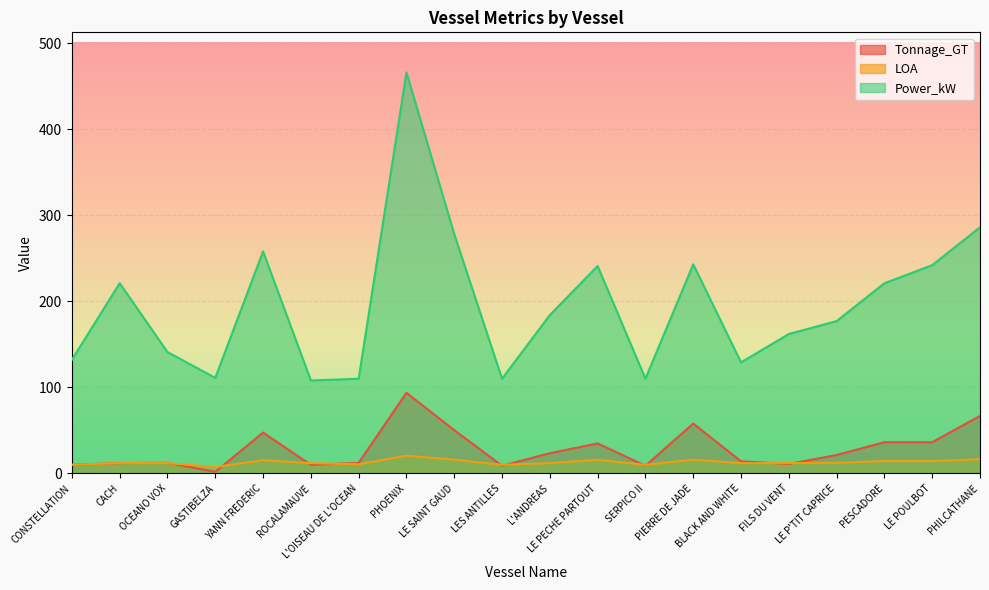

Is it true that Power_kW equals 110.0 at LES ANTILLES?

True